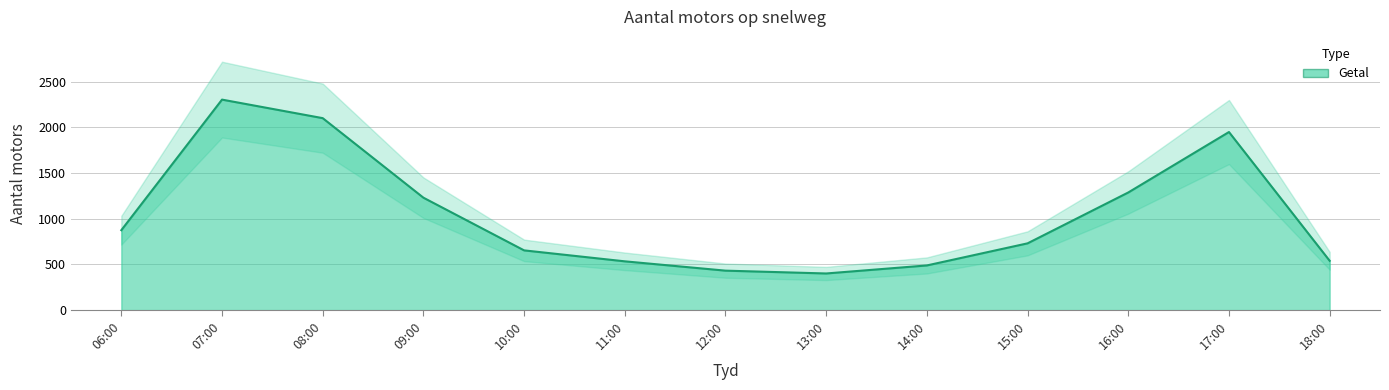

At which category does the data reach its first local valley?

13:00